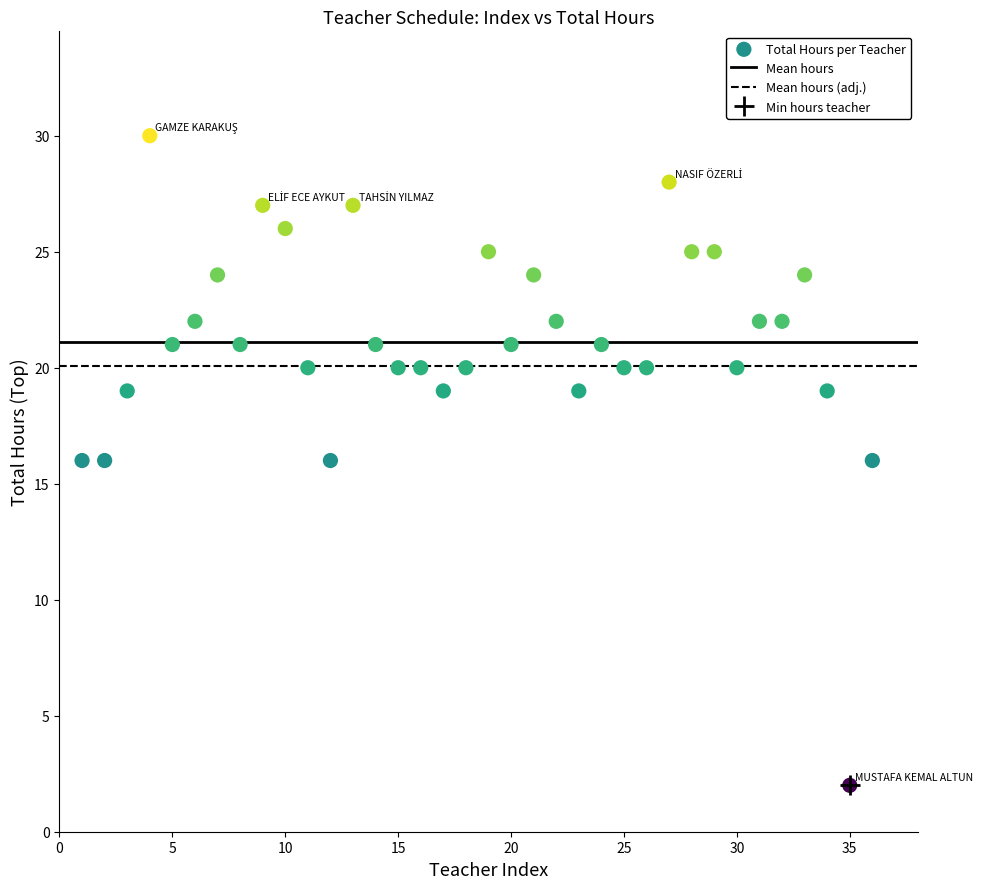

What is the range of X values (max minus min)?

35